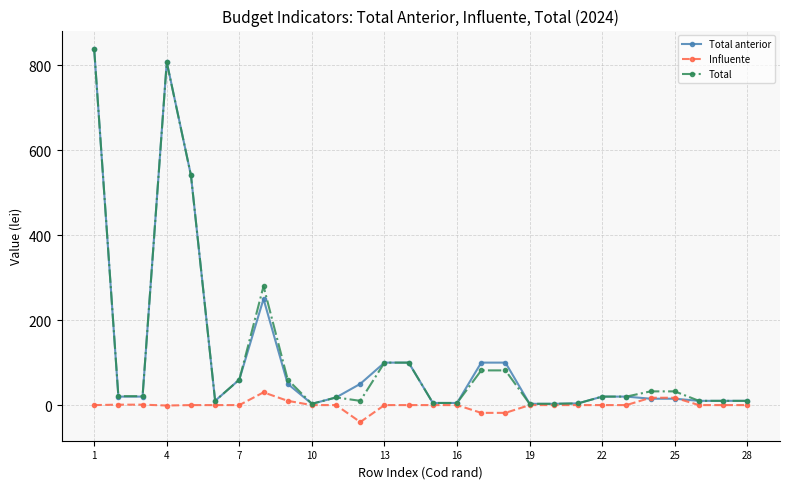

True or false: Total has more than 2 points higher than both neighbors.

True